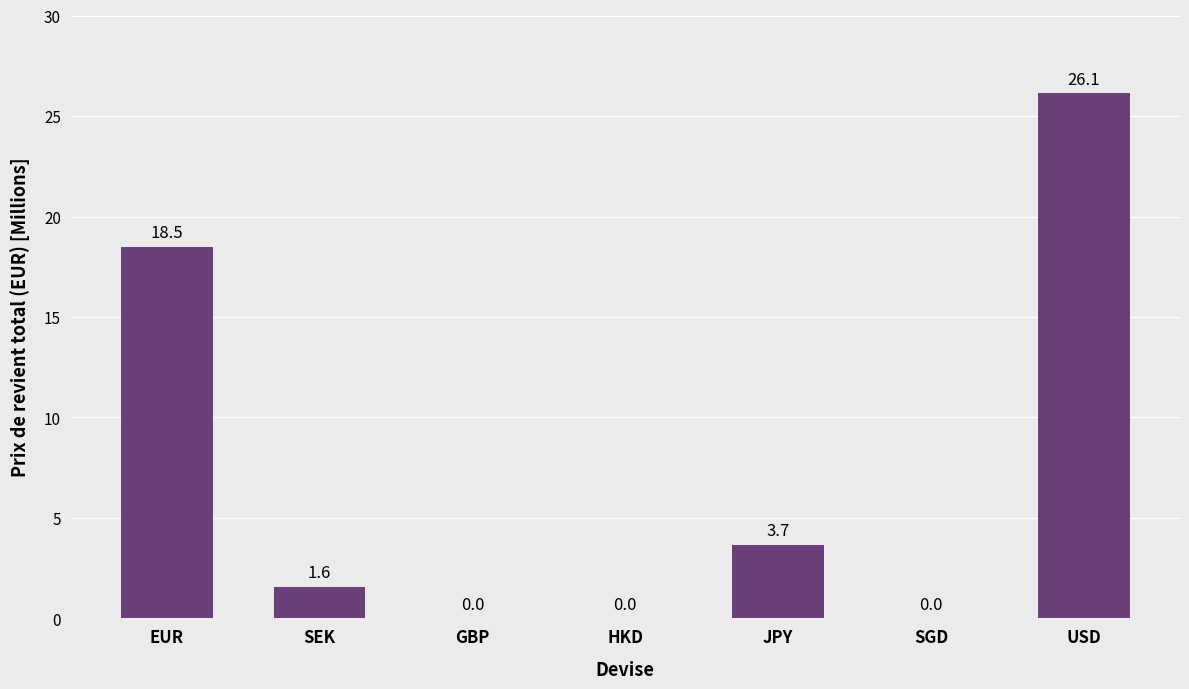

True or false: the data shows 26.1 at USD.

True